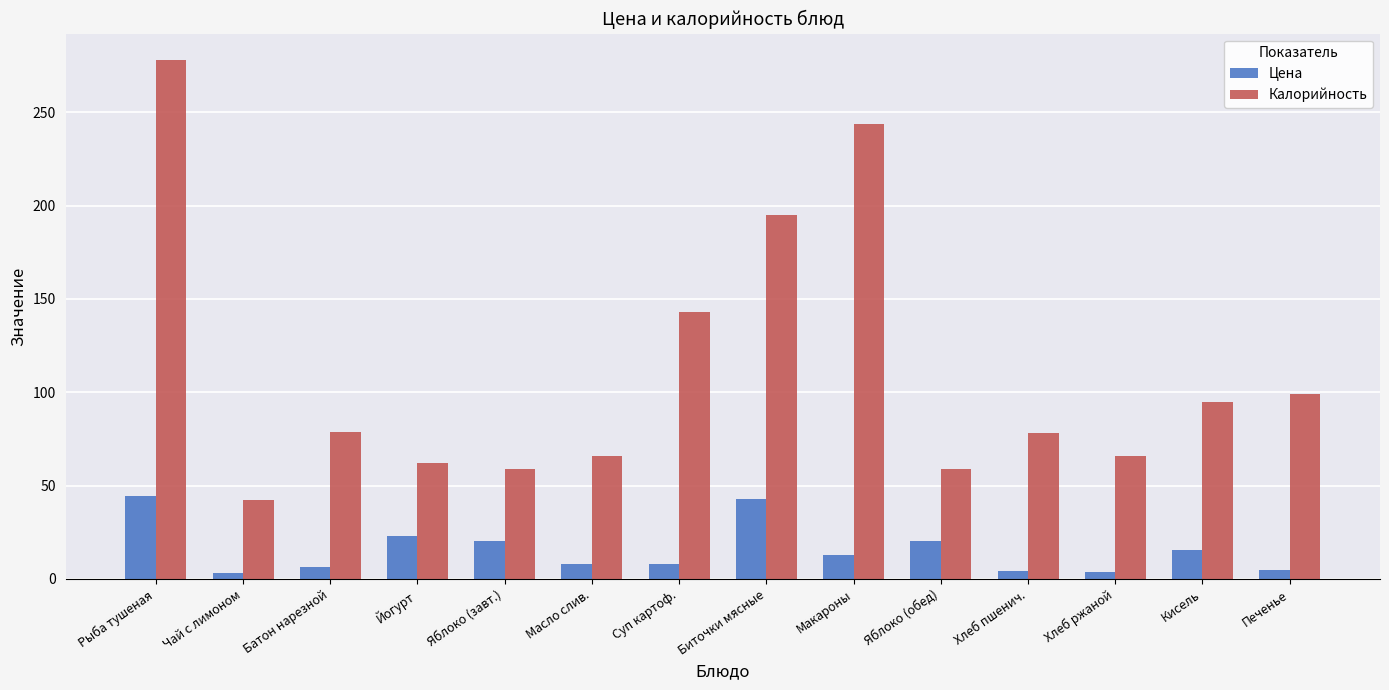

Which series changed the most between Чай с лимоном and Яблоко (завт.)?

Цена